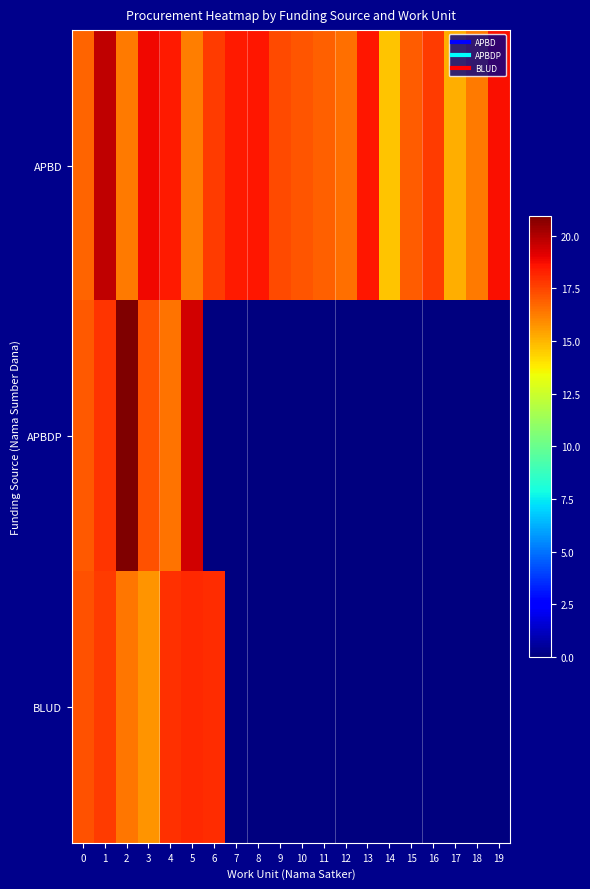

Reading left to right, extract all data points from this chart.

APBD: 0=16.8	1=19.8	2=16.3	3=18.8	4=18.4	5=16.2	6=17.7	7=18.4	8=18.5	9=17.3	10=17.1	11=16.9	12=16.6	13=18.5	14=14.7	15=17.0	16=17.7	17=15.2	18=16.3	19=18.7
APBDP: 0=17.0	1=17.9	2=20.9	3=17.2	4=16.5	5=19.4	6=0.0	7=0.0	8=0.0	9=0.0	10=0.0	11=0.0	12=0.0	13=0.0	14=0.0	15=0.0	16=0.0	17=0.0	18=0.0	19=0.0
BLUD: 0=17.2	1=17.7	2=16.4	3=15.8	4=17.9	5=18.1	6=18.1	7=0.0	8=0.0	9=0.0	10=0.0	11=0.0	12=0.0	13=0.0	14=0.0	15=0.0	16=0.0	17=0.0	18=0.0	19=0.0